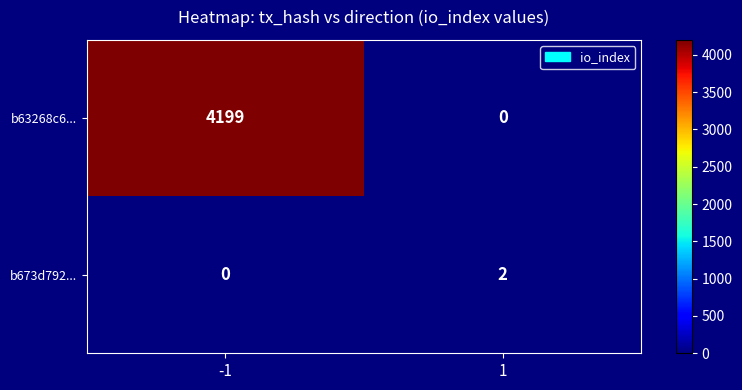

How many data points in b673d792... are less than 2?

1